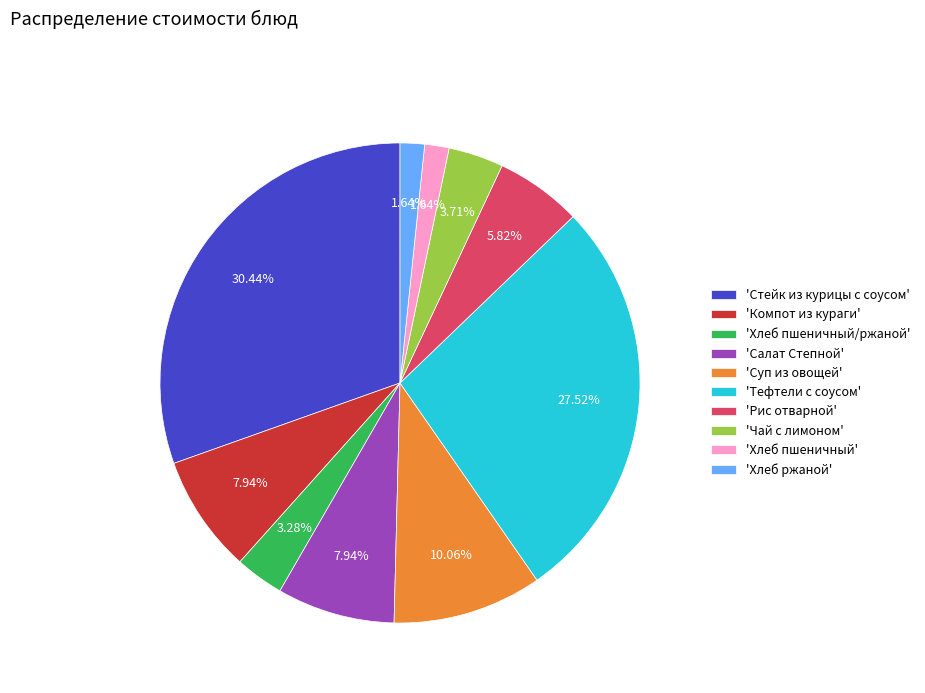

How many slices are in this pie chart?

10